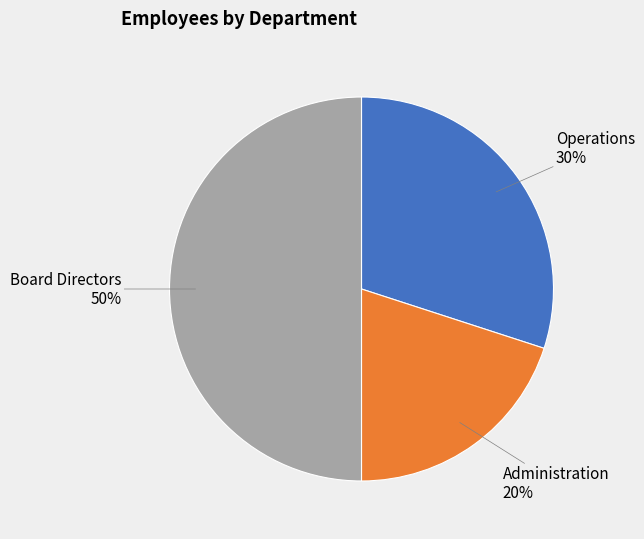

How many slices are in this pie chart?

3